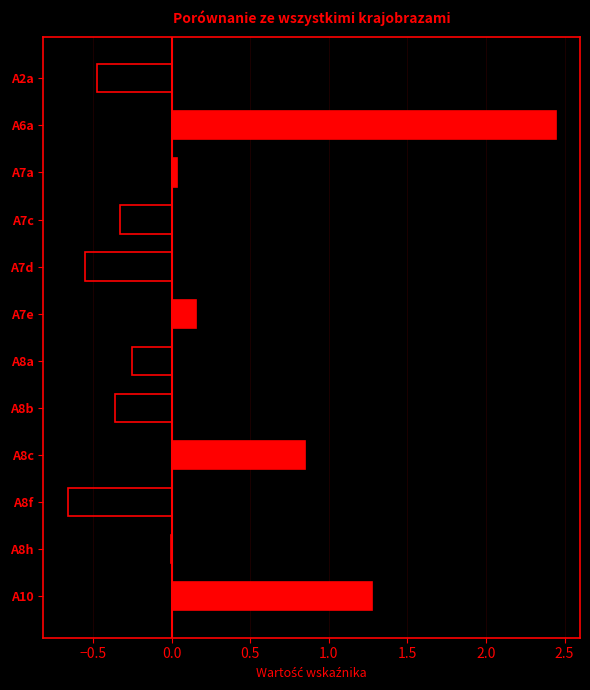

What is the sum of all values?

2.1